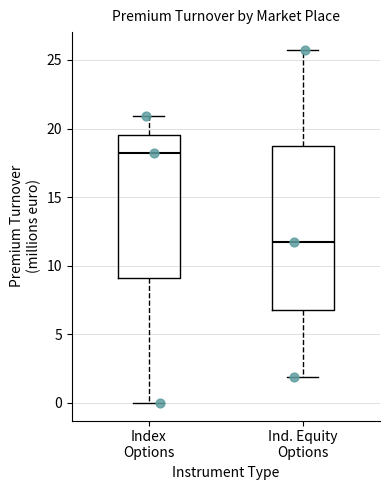

Reading left to right, read every box against the y-axis: the position of its median line, the range the box covers, and the ends of its whiskers. The values are not printed on the chart, so give them approximately, as read against the axis.

Index Options: median 18.0, box 9.0 to 19.5, whiskers 0.0 to 21.0
Ind. Equity Options: median 11.5, box 7.0 to 18.5, whiskers 2.0 to 25.5